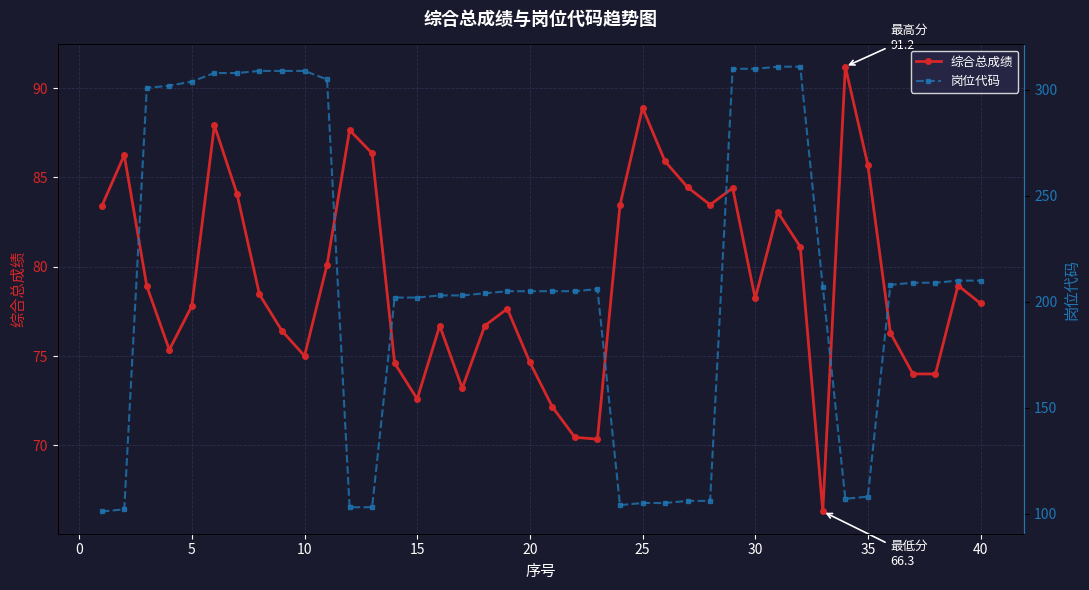

What is the difference between the maximum and minimum values in the 岗位代码 series?

210.0